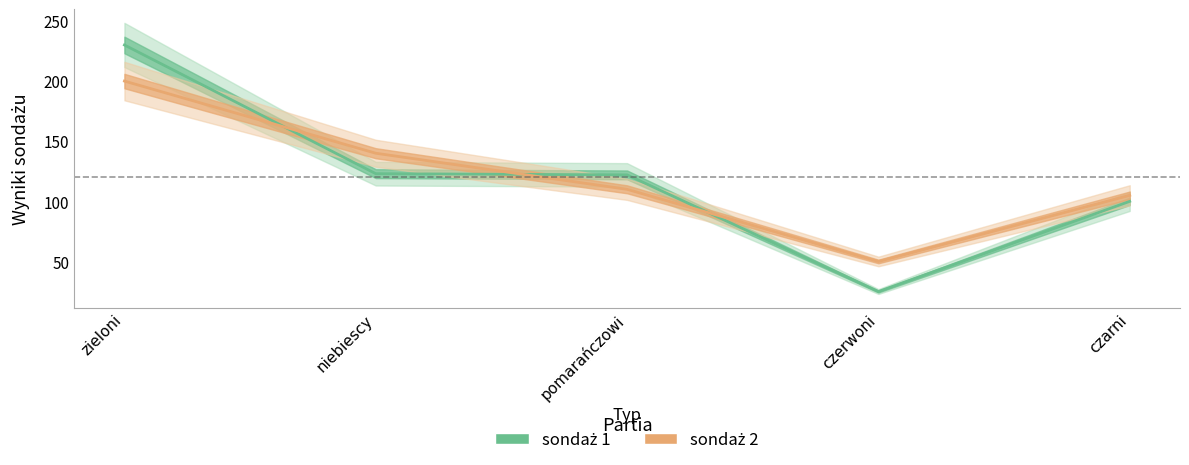

How many lines are shown in the chart?

2